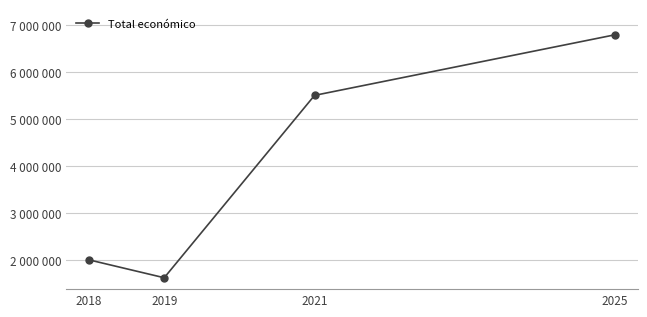

What is the difference between the maximum and second lowest values?

4793184.0